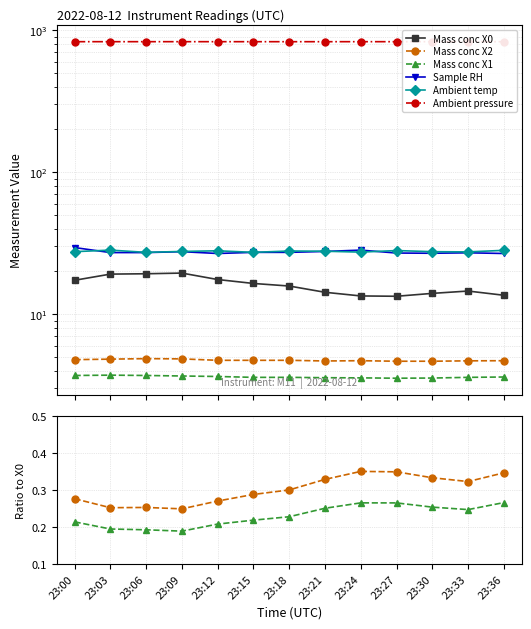

In Sample RH, how many points are lower than both neighbors (excluding endpoints)?

2